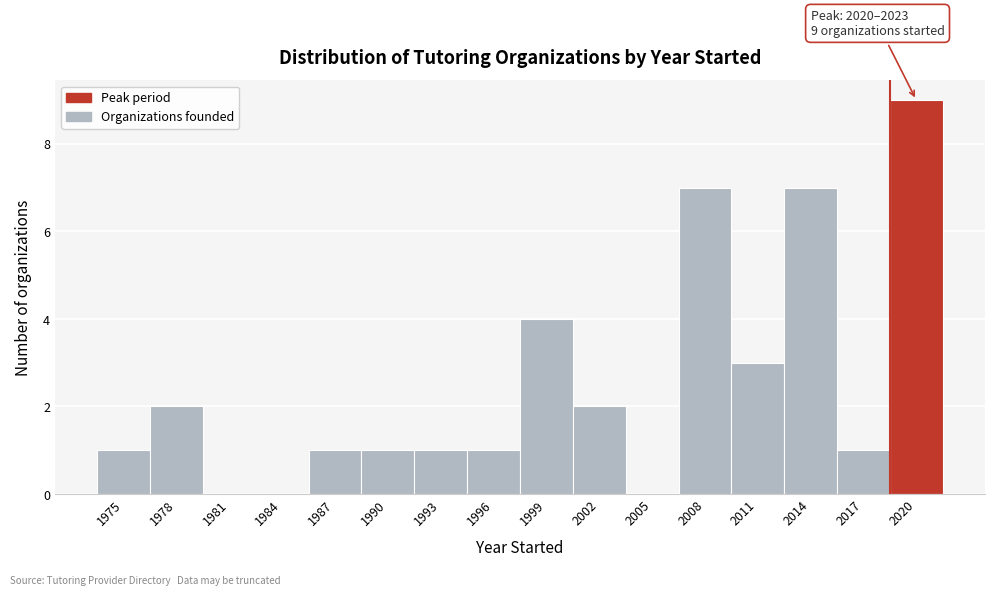

Reading left to right, what are all the values shown in this chart?

1975=1	1978=2	1981=0	1984=0	1987=1	1990=1	1993=1	1996=1	1999=4	2002=2	2005=0	2008=7	2011=3	2014=7	2017=1	2020=9